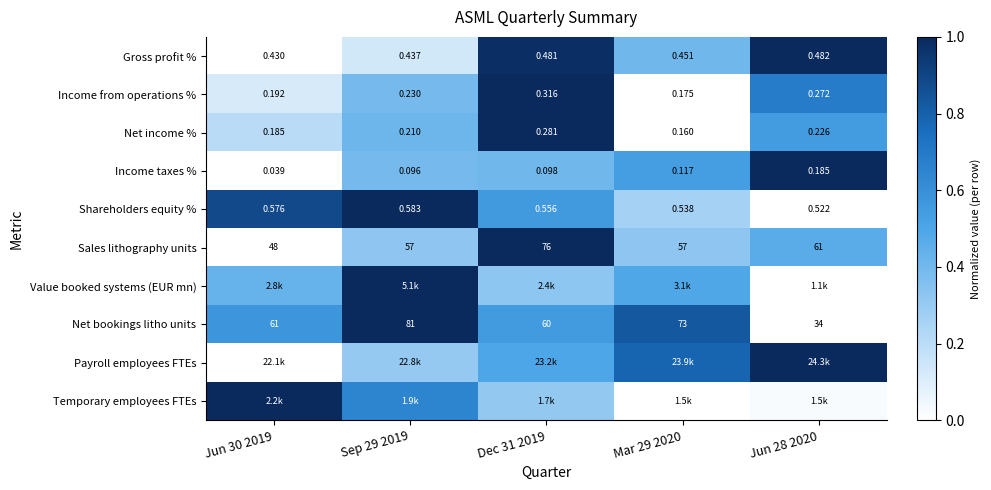

Is the value of Income from operations % at Mar 29 2020 greater than the value of Net income % at Mar 29 2020?

Yes